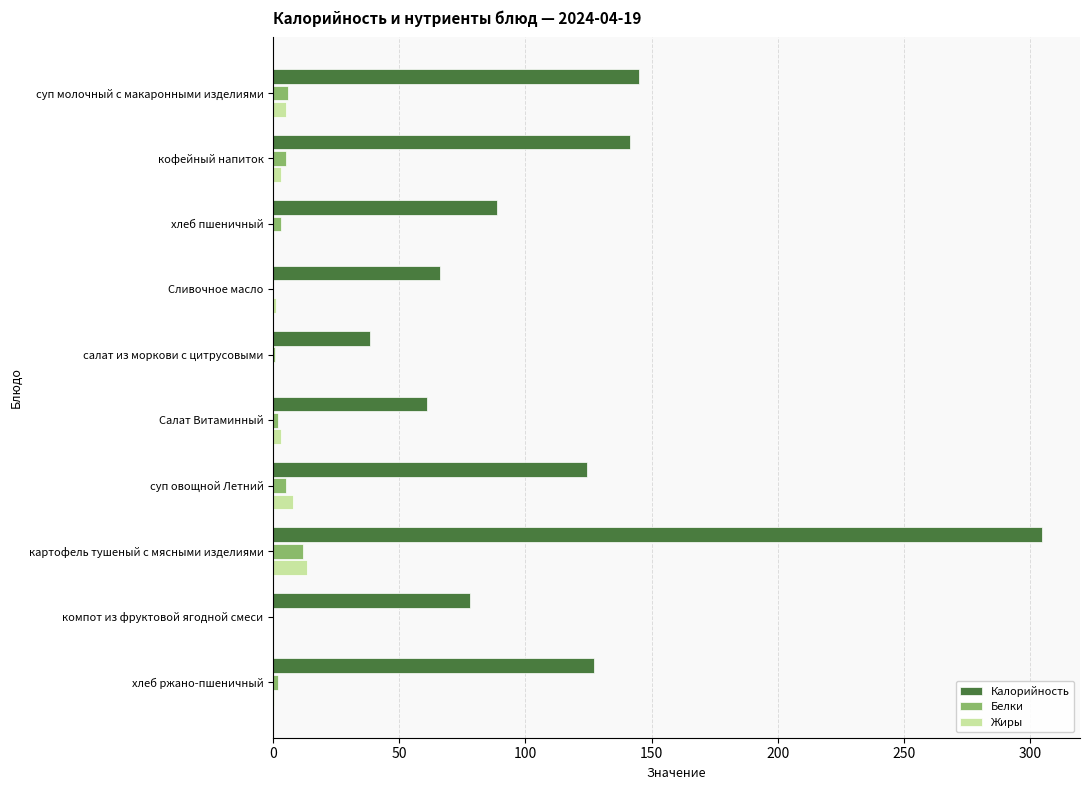

Which series has the largest total across all categories?

Калорийность